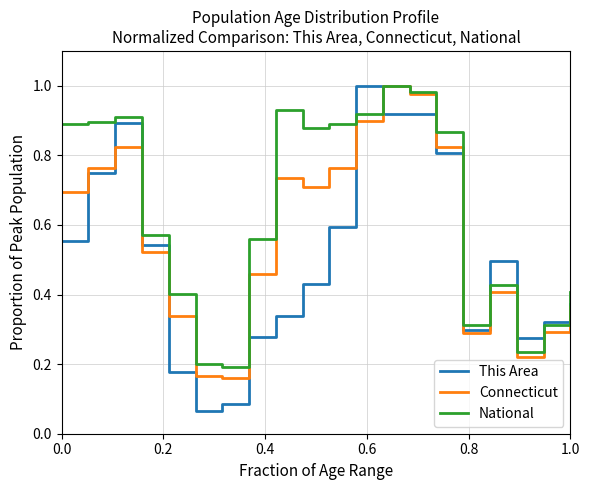

Rank the series by their average value, from lowest to highest.

This Area, Connecticut, National